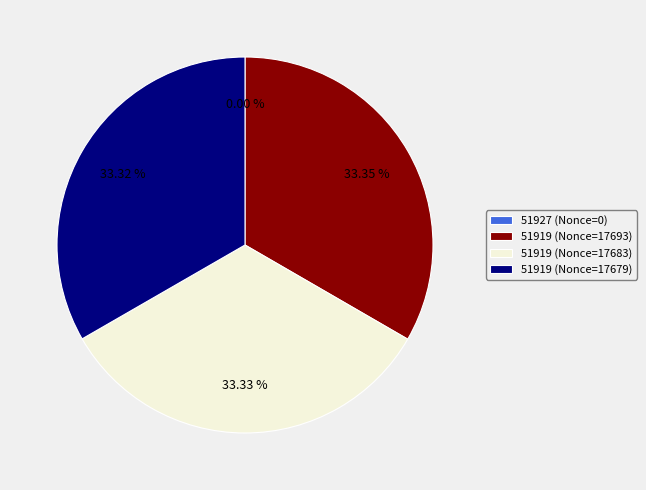

Is the sum of 51919 (Nonce=17679) and 51919 (Nonce=17693) greater than half?

Yes